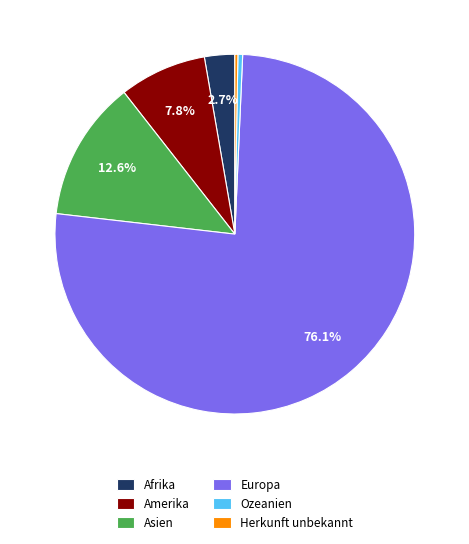

What is the largest slice in the pie chart?

Europa